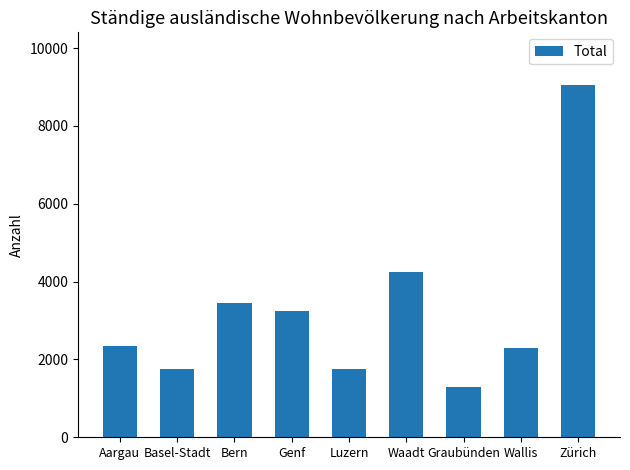

What is the maximum value shown in the chart?

9047